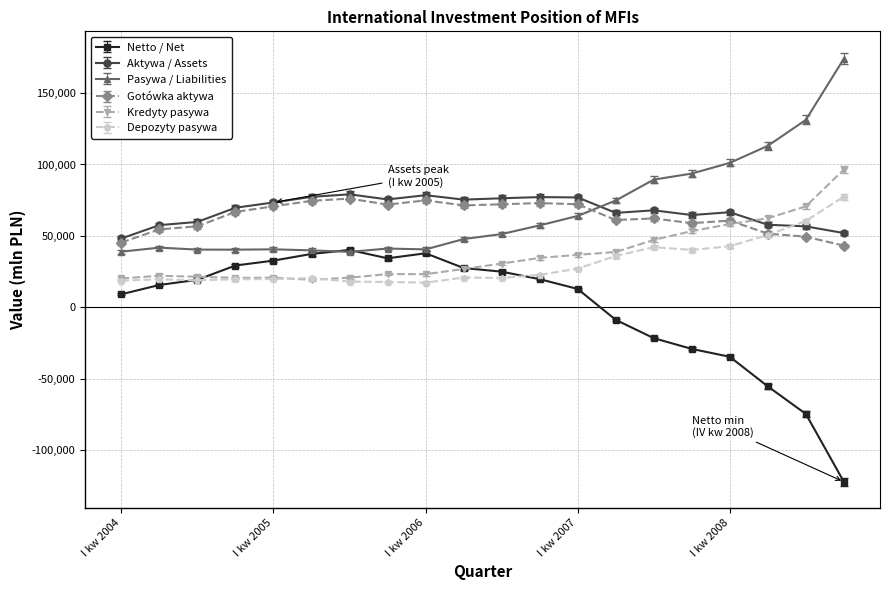

After their last crossing, which series has the higher values: Aktywa / Assets or Kredyty pasywa?

Kredyty pasywa